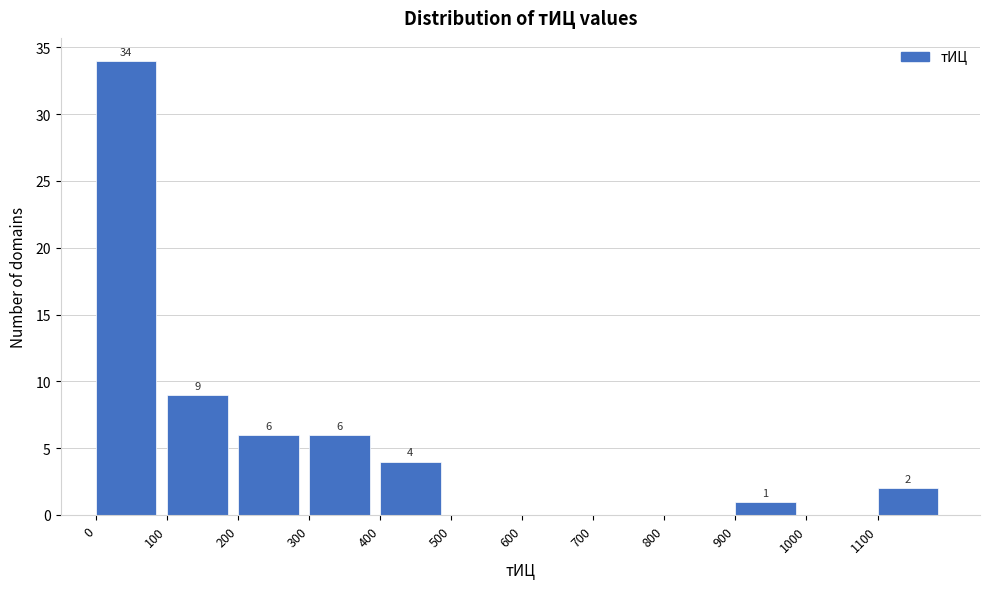

Which range on the x-axis has the tallest bar?

0 to 100